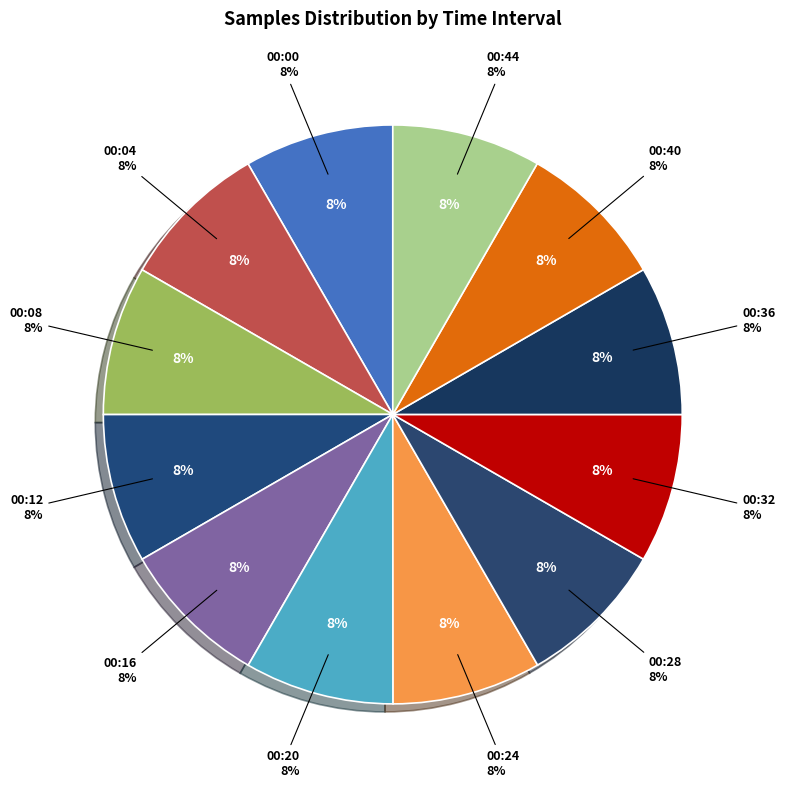

Is 00:16 the majority of the pie?

No